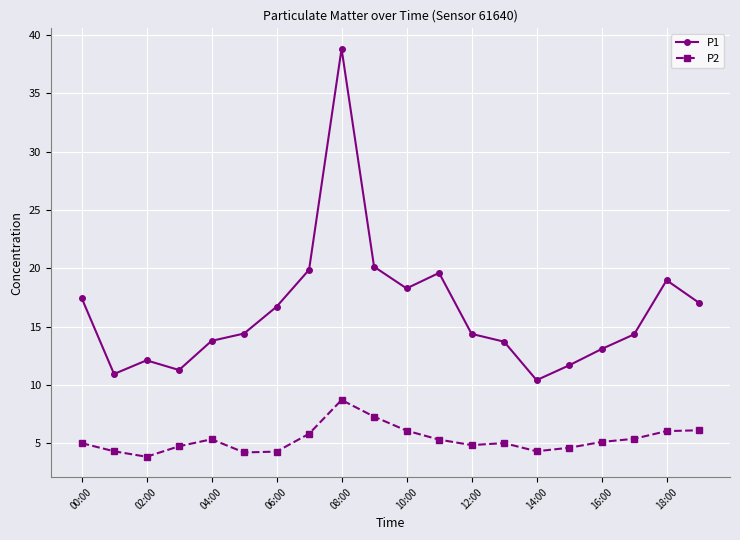

True or false: P1 and P2 intersect in this chart.

False